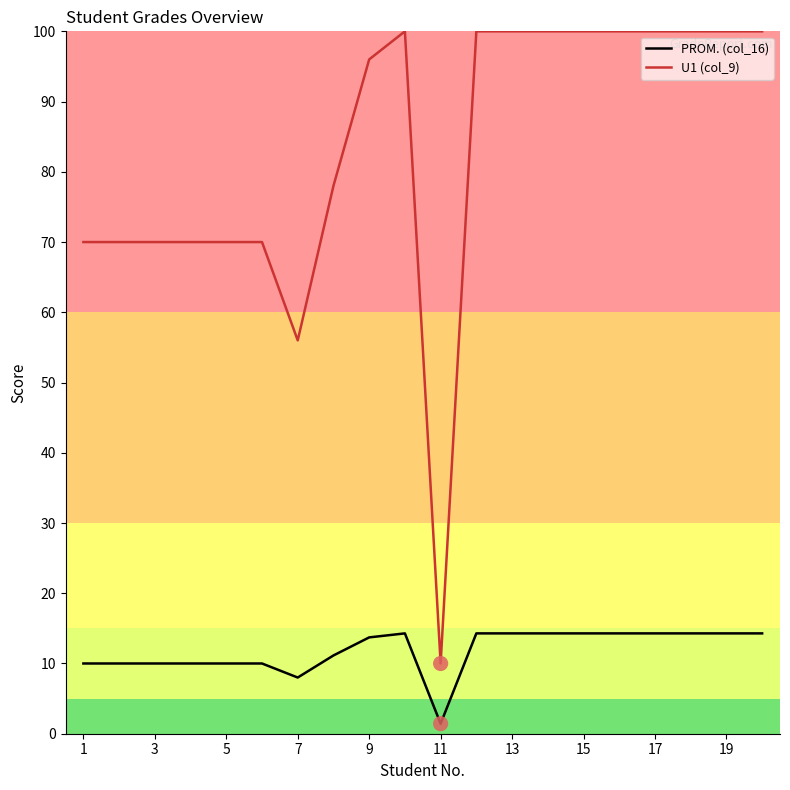

At how many categories does at least one series exceed 35?

19